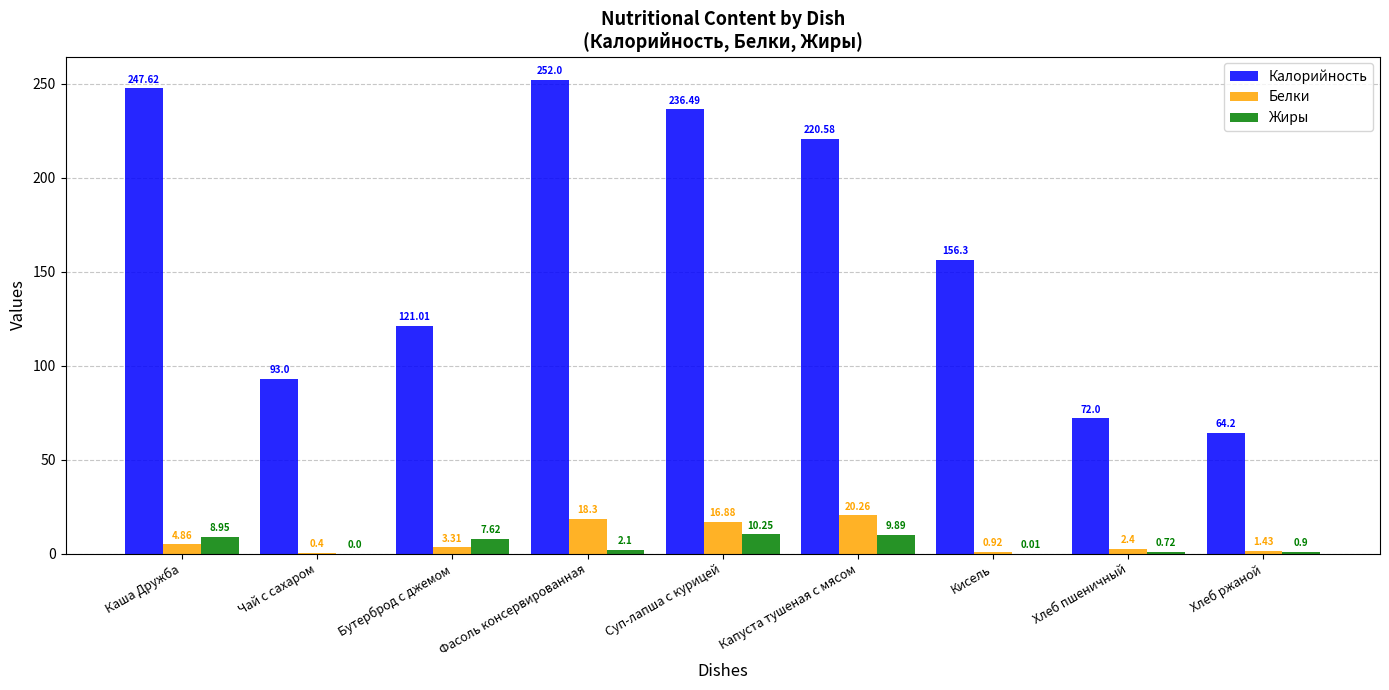

Are the bars grouped side by side (vs. stacked)?

Yes